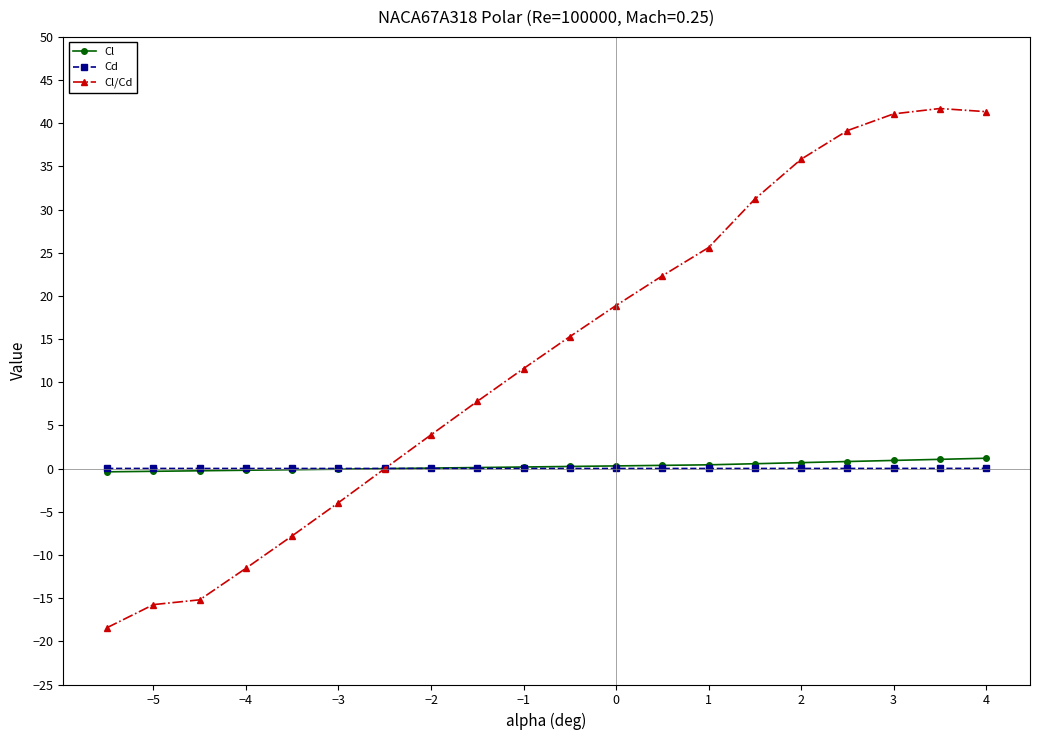

What is the greatest value displayed?

41.7